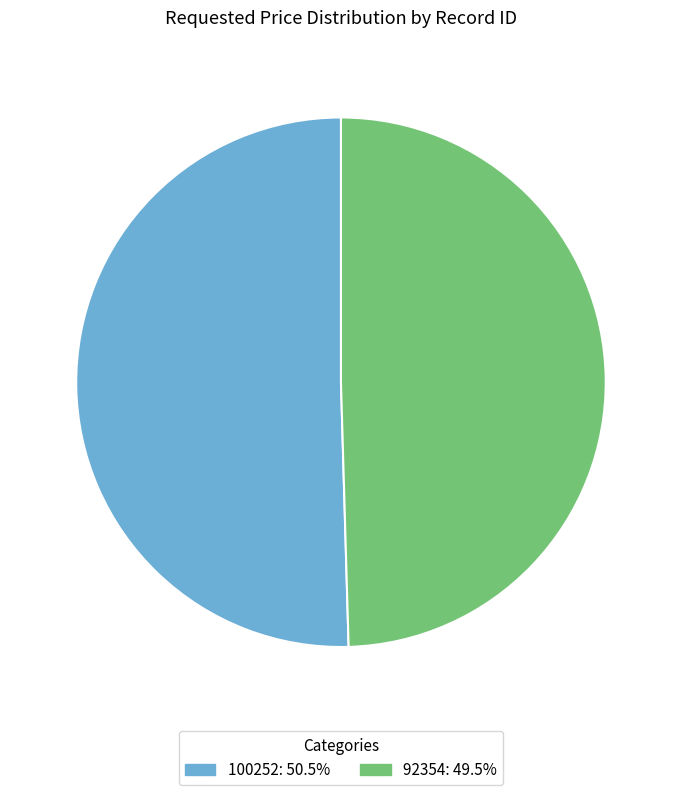

Is there a majority slice in this chart?

Yes